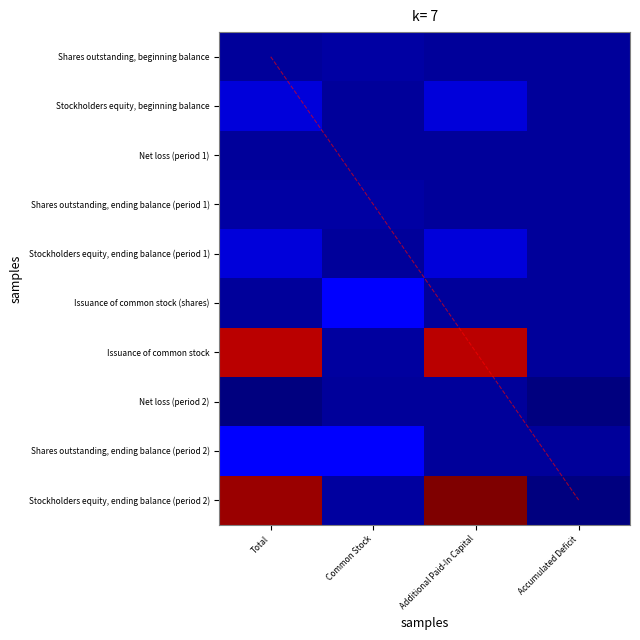

List the labels in order of Shares outstanding, beginning balance value, smallest first.

Total, Additional Paid-In Capital, Accumulated Deficit, Common Stock